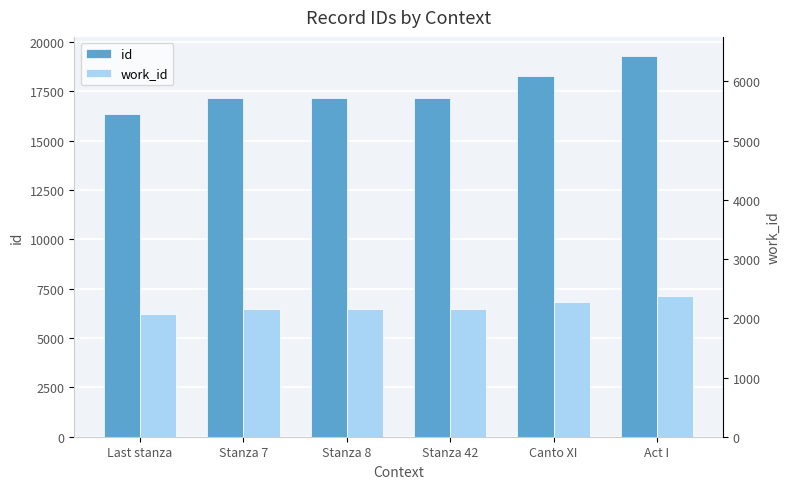

Which category has the lowest value in the work_id series?

Last stanza